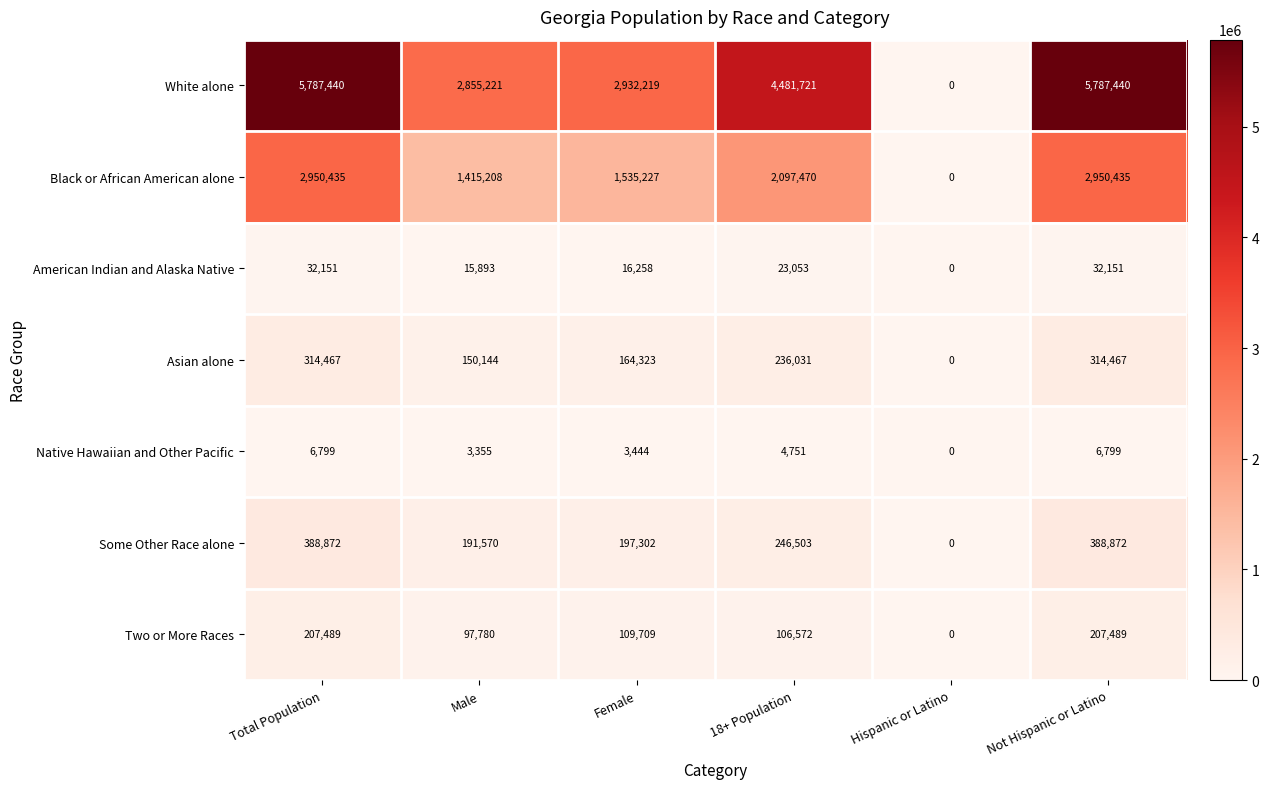

What is the spread (max minus min) of values at Male?

2851866